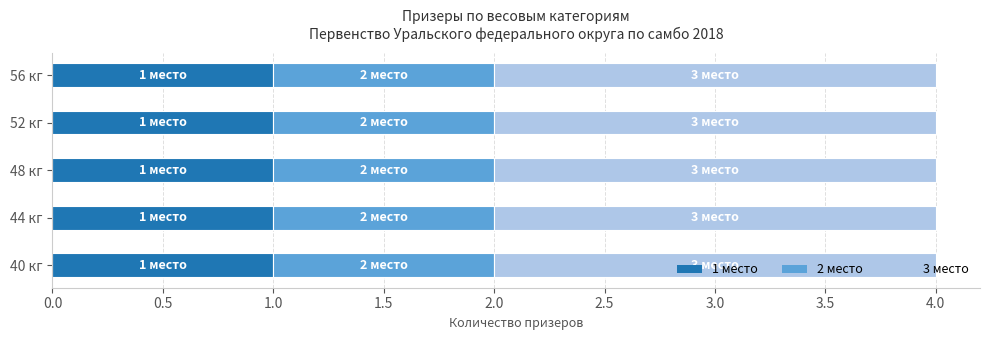

Is it true that 1 место equals 1 at 56 кг?

True